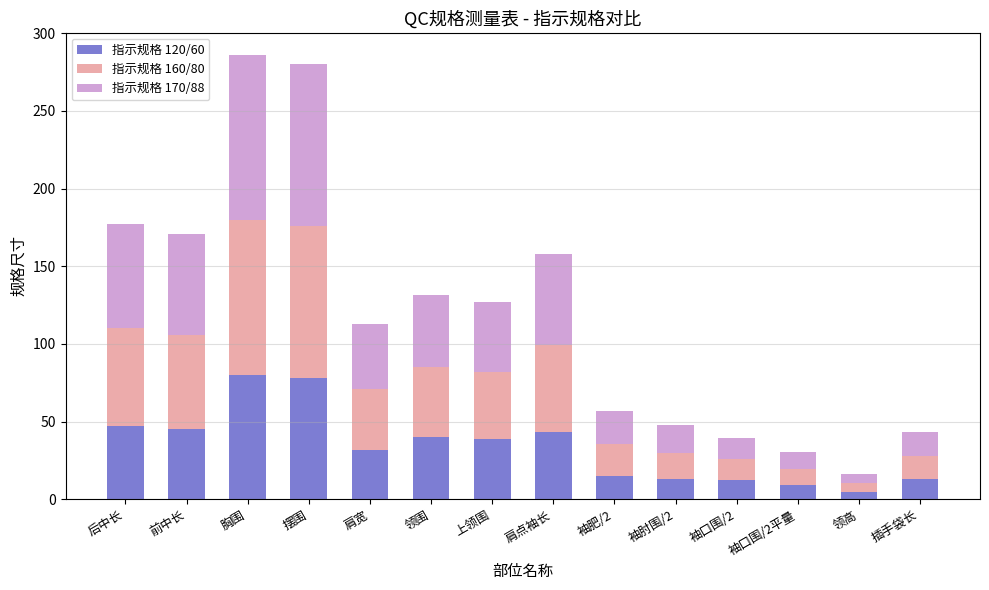

The 指示规格 120/60 series shows 47.0 at 后中长. True or false?

True